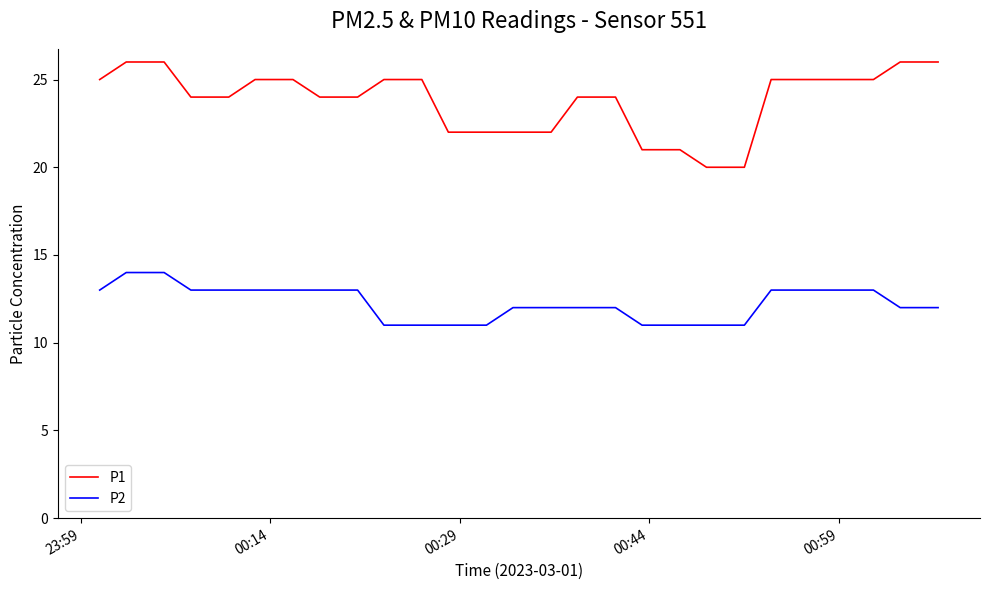

What are all the series names shown in the legend?

P1, P2